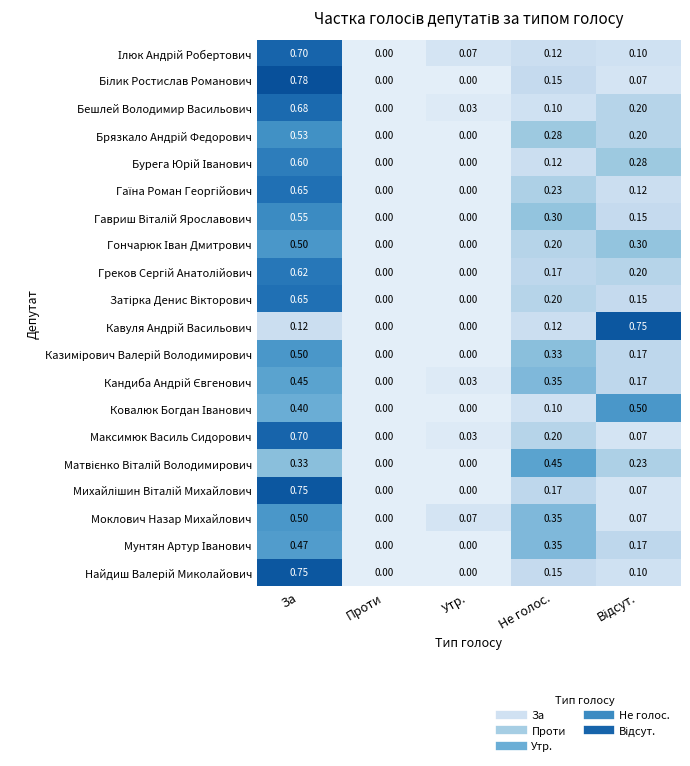

At which category is the sum across all series the highest?

За